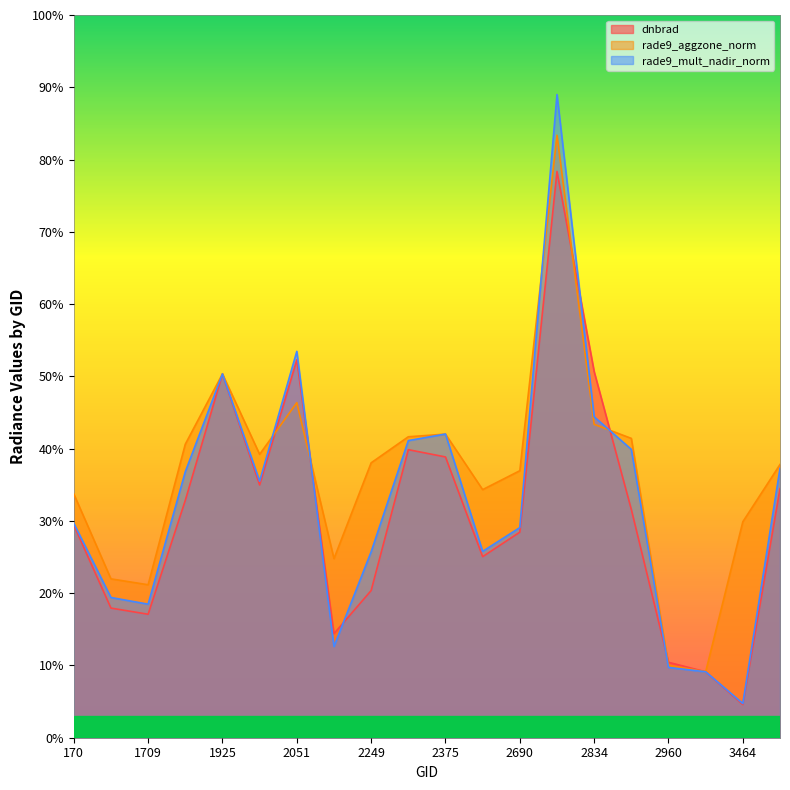

What is the maximum value for rade9_aggzone_norm?

83.4